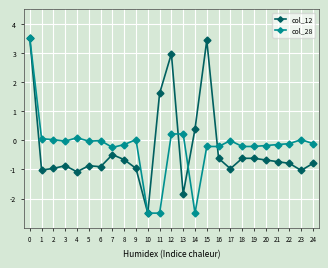

What is the sum of all col_28 values?

-5.3